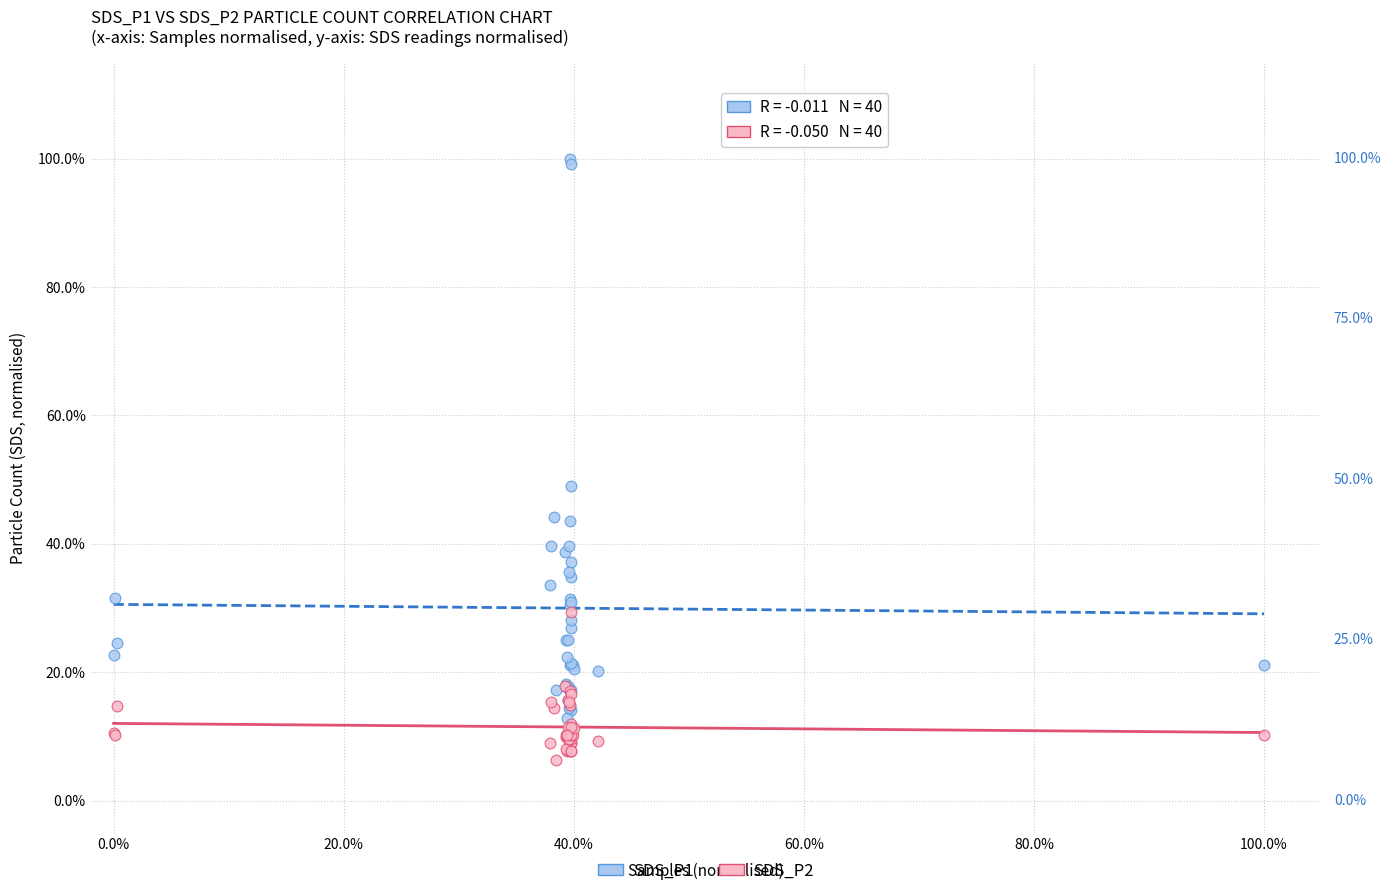

What are all the series names shown in the legend?

SDS_P1, SDS_P2